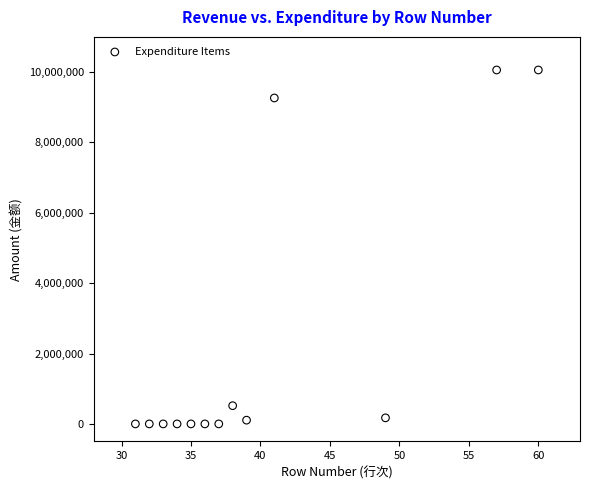

What Y value in the scatter plot is closest to 5029780?

9263862.7